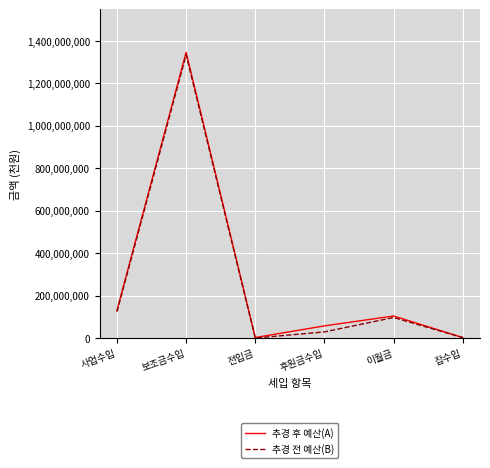

Which series has the widest spread of values?

추경 후 예산(A)